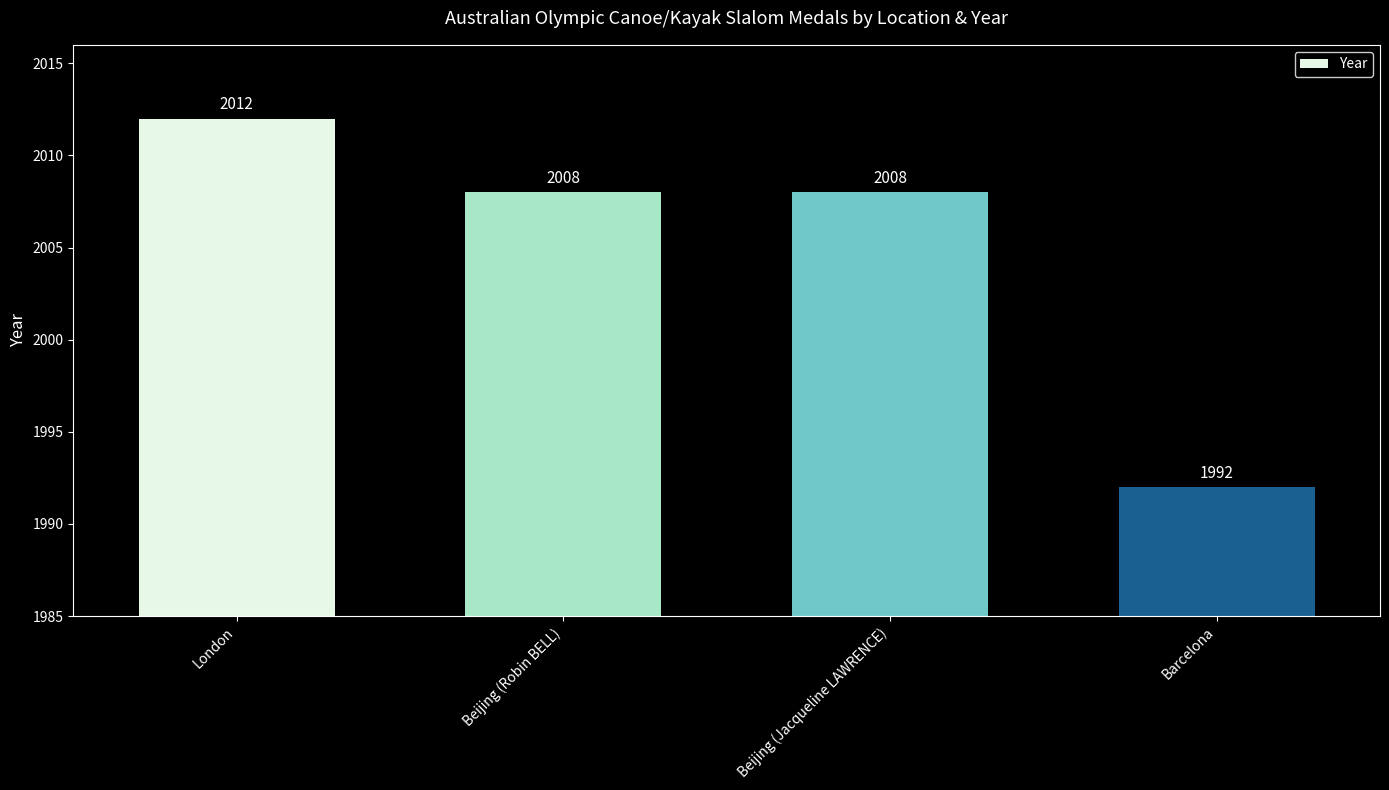

Count the values in the range 2008 to 2012.

3